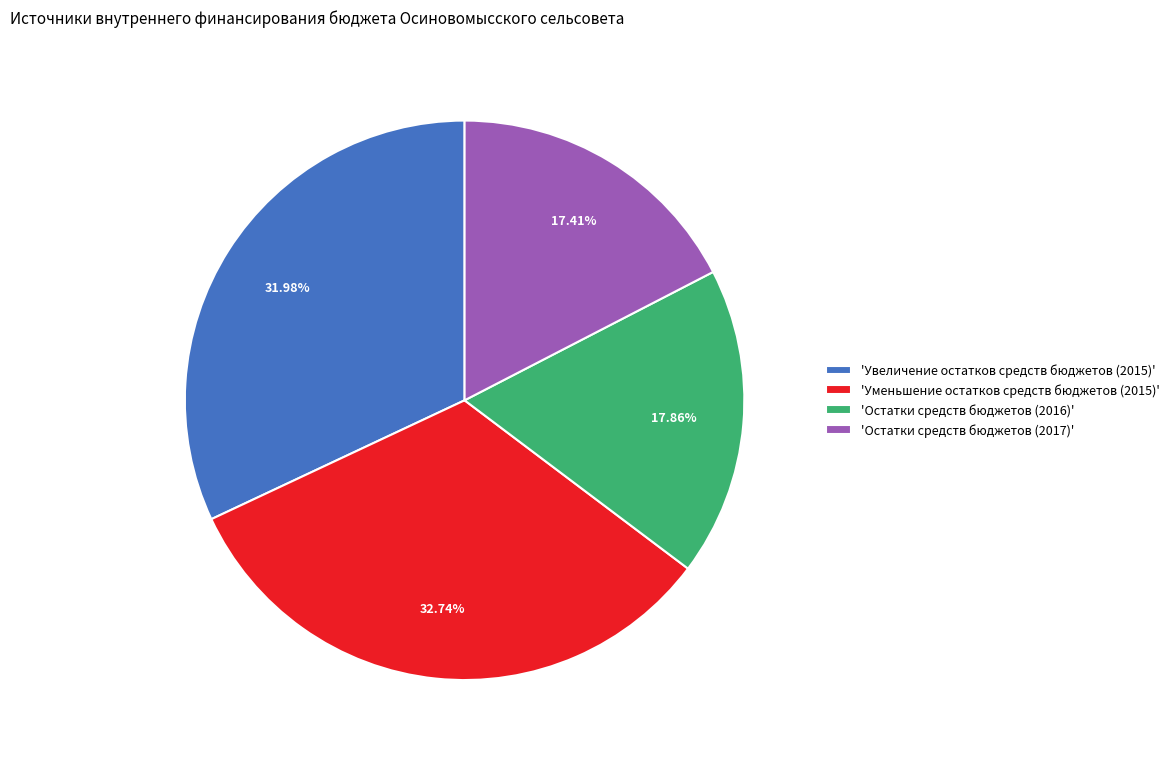

How many segments does this pie chart have?

4